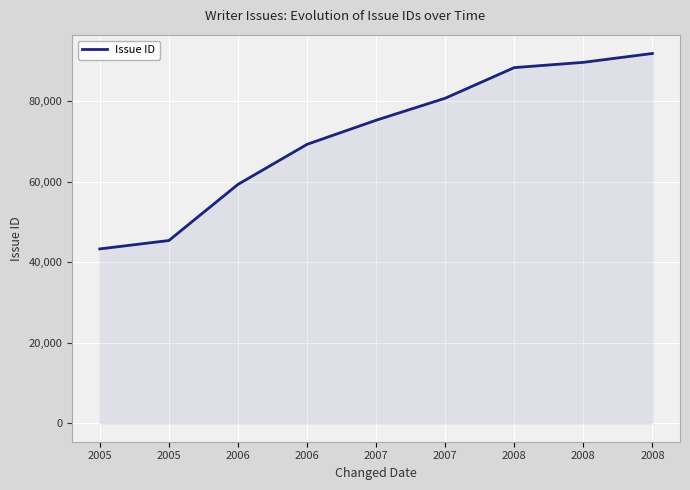

Does the chart display data point markers on the line(s)?

No